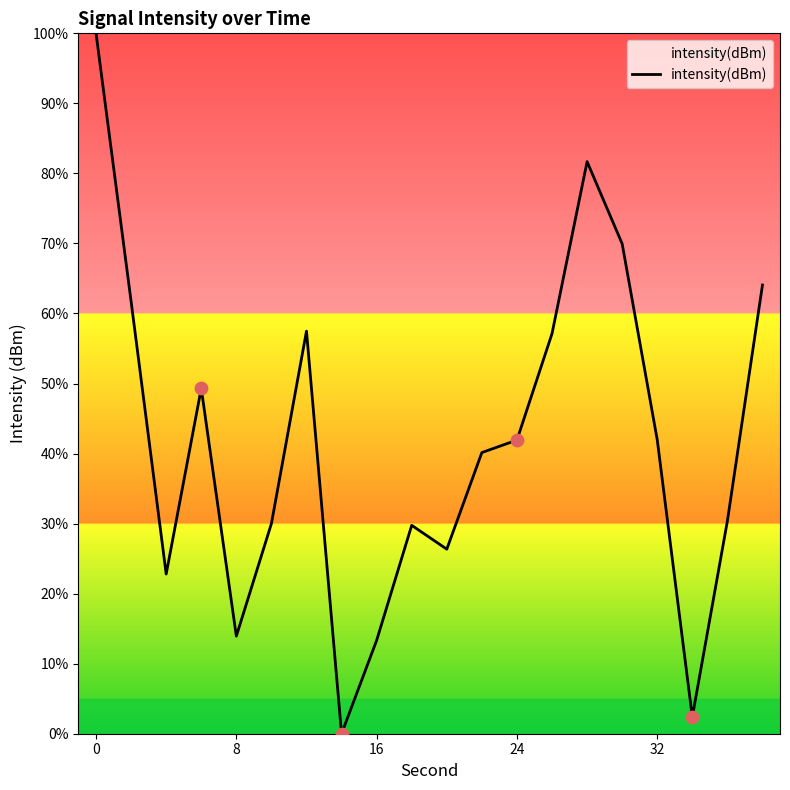

What is the maximum value shown in the chart?

100.0